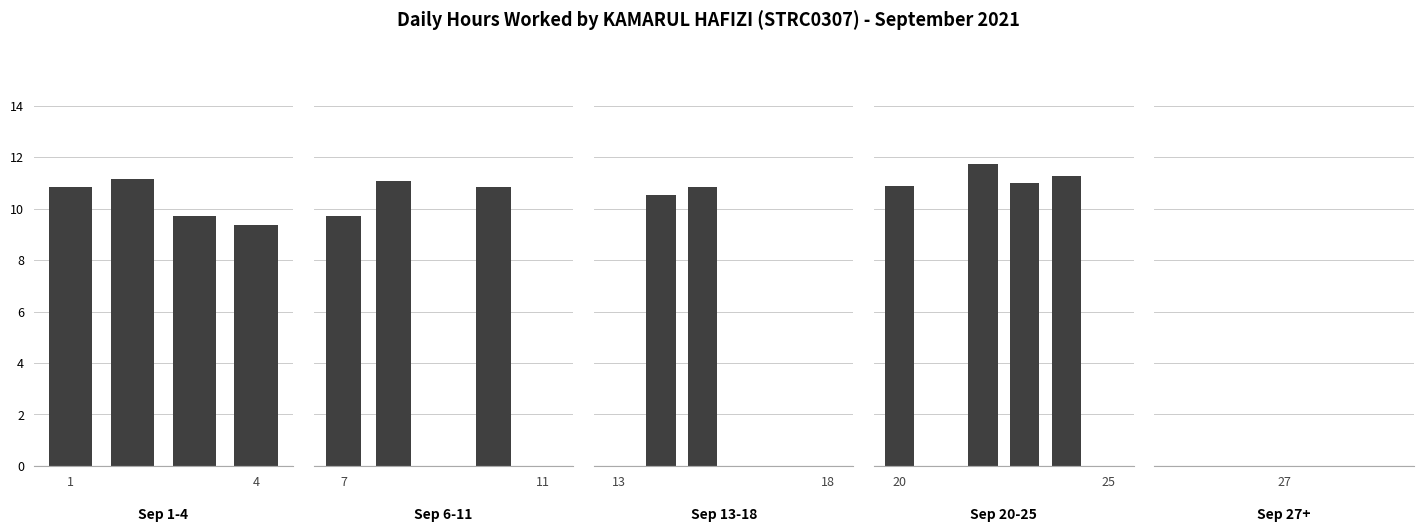

Reading right to left, extract all data points from this chart.

0.0	0.0	0.0	11.3	11.0	11.7	0.0	10.9	0.0	0.0	0.0	0.0	10.9	10.5	0.0	0.0	0.0	10.8	0.0	11.1	9.7	0.0	0.0	9.4	9.7	11.1	10.9